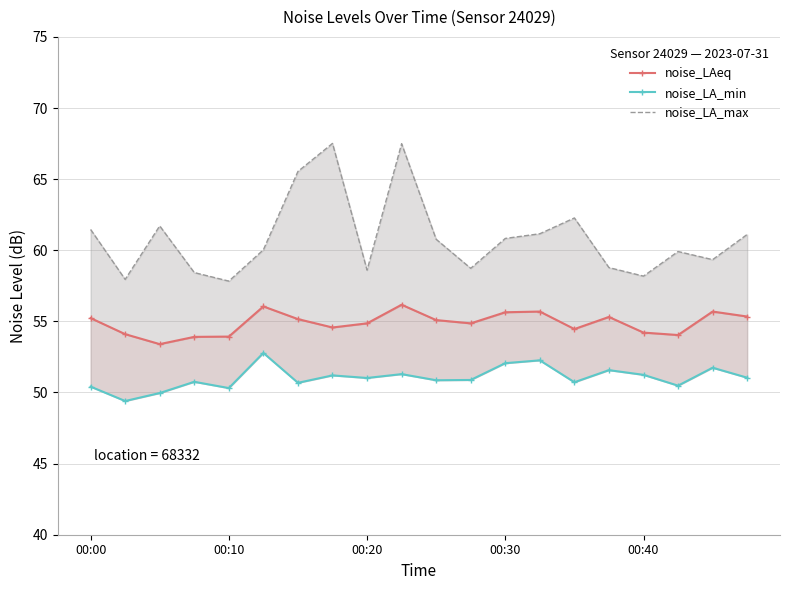

List the series in order of their peak value, lowest first.

noise_LA_min, noise_LAeq, noise_LA_max